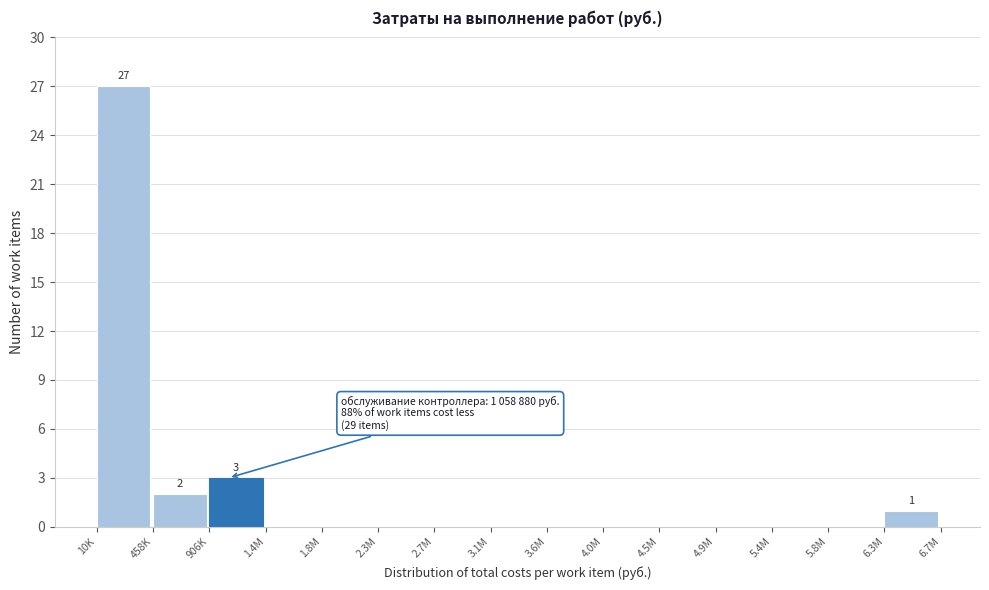

Reading left to right, extract all data points from this chart.

10K=27	458K=2	906K=3	1.4M=0	1.8M=0	2.3M=0	2.7M=0	3.1M=0	3.6M=0	4.0M=0	4.5M=0	4.9M=0	5.4M=0	5.8M=0	6.3M=1